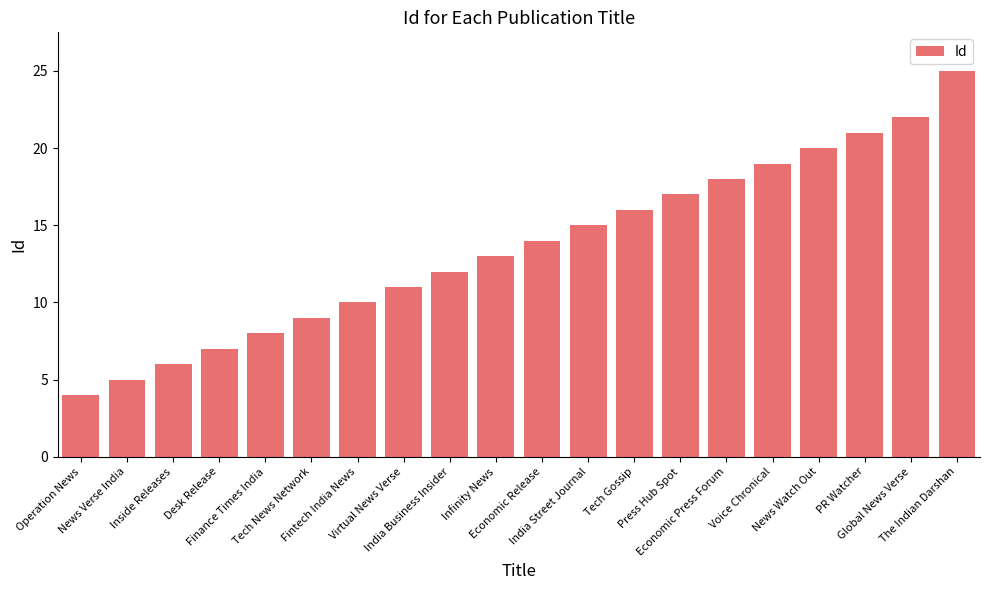

Rank the categories by value from highest to lowest.

The Indian Darshan, Global News Verse, PR Watcher, News Watch Out, Voice Chronical, Economic Press Forum, Press Hub Spot, Tech Gossip, India Street Journal, Economic Release, Infinity News, India Business Insider, Virtual News Verse, Fintech India News, Tech News Network, Finance Times India, Desk Release, Inside Releases, News Verse India, Operation News